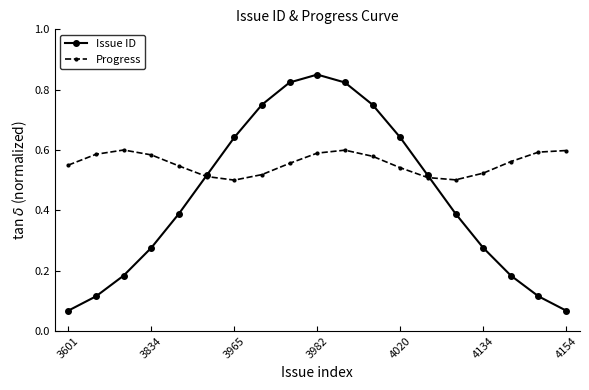

At how many categories does at least one series exceed 0?

19